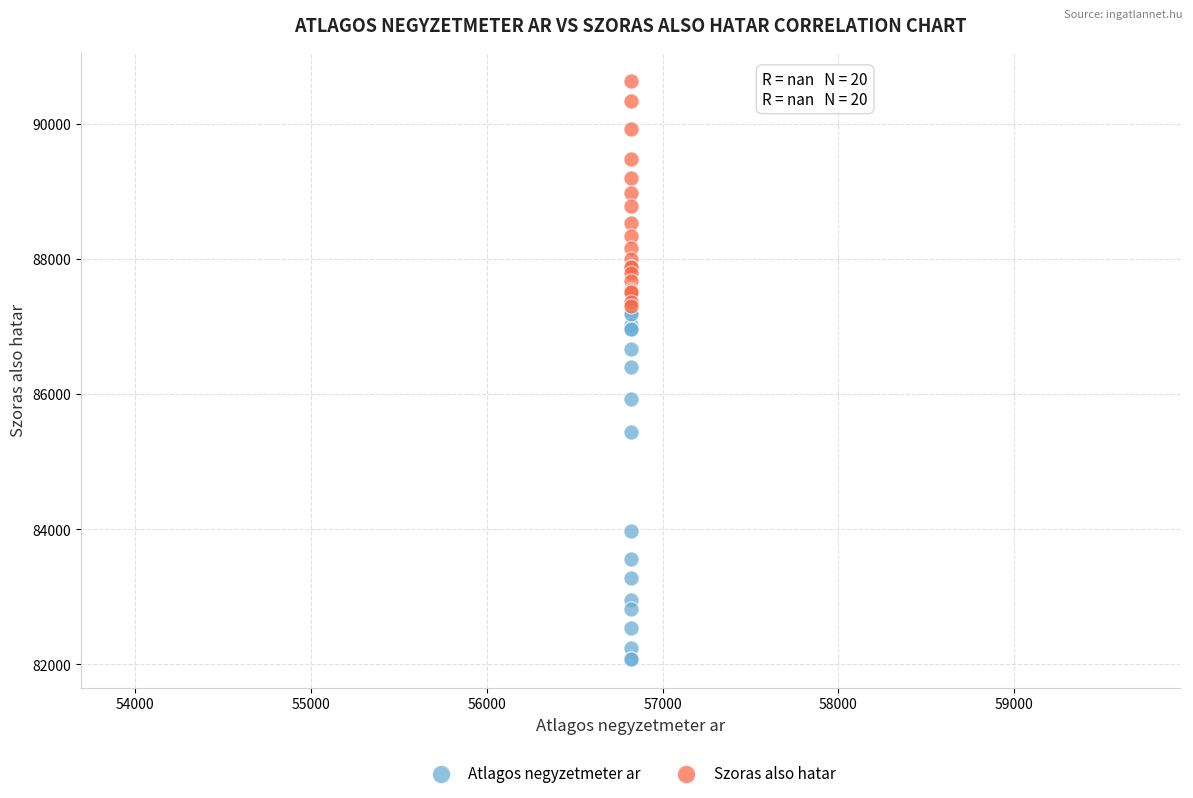

Which series contains the highest Y value?

Szoras also hatar